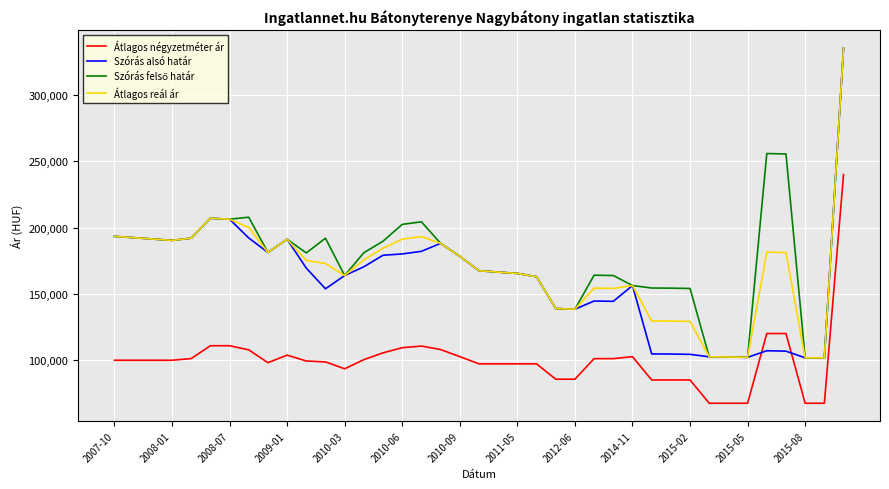

Which series ends up on top after the final intersection of Szórás alsó határ and Átlagos négyzetméter ár?

Szórás alsó határ